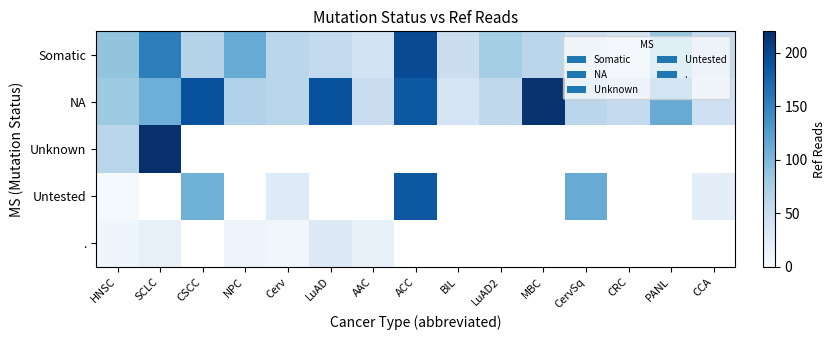

Are the bars horizontal?

No